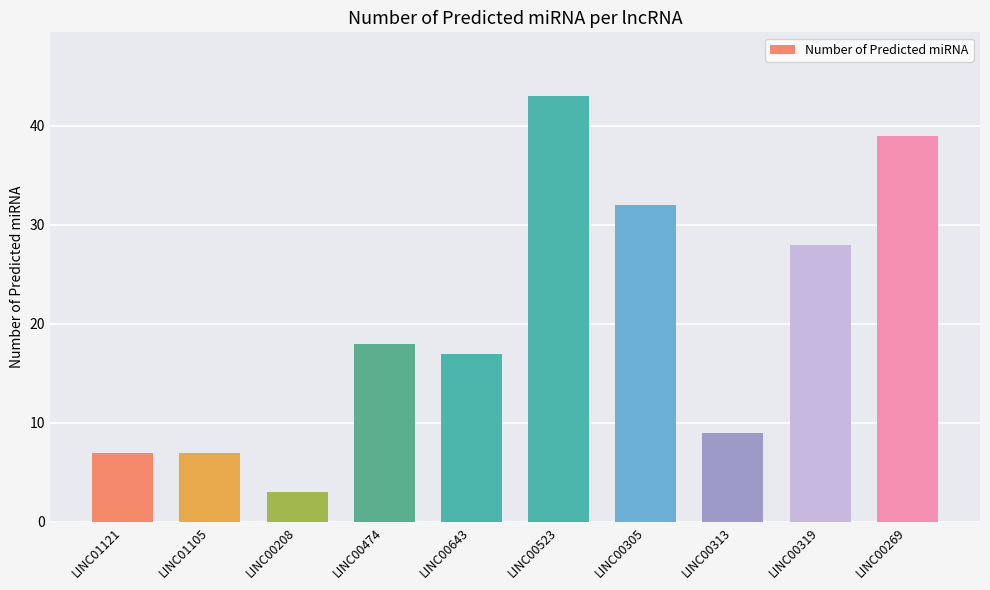

What is the label of the 7th bar from the right?

LINC00474